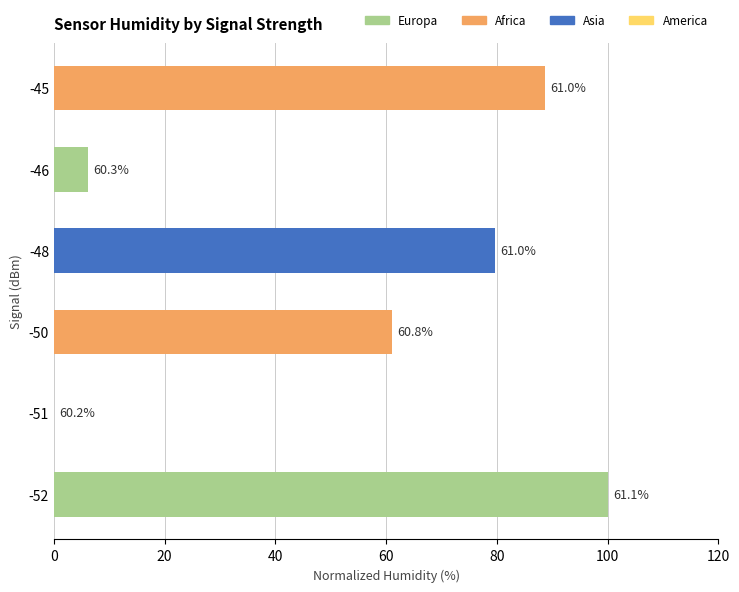

The chart shows a value of 100.0 at -52. True or false?

True